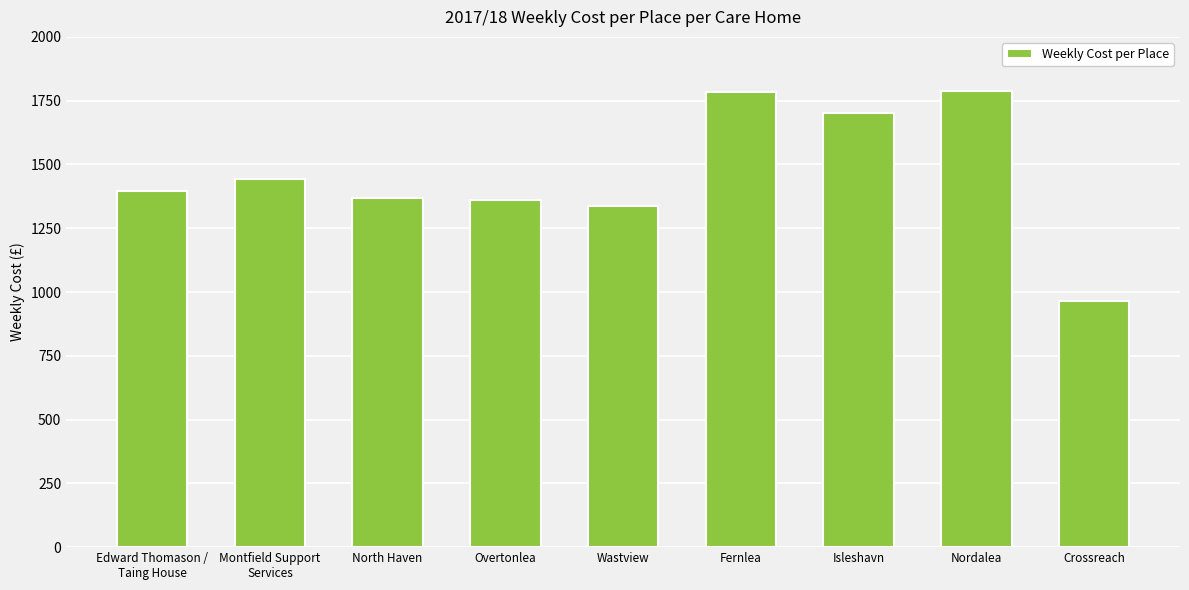

Is it true that the value at Nordalea is 1789.0?

True